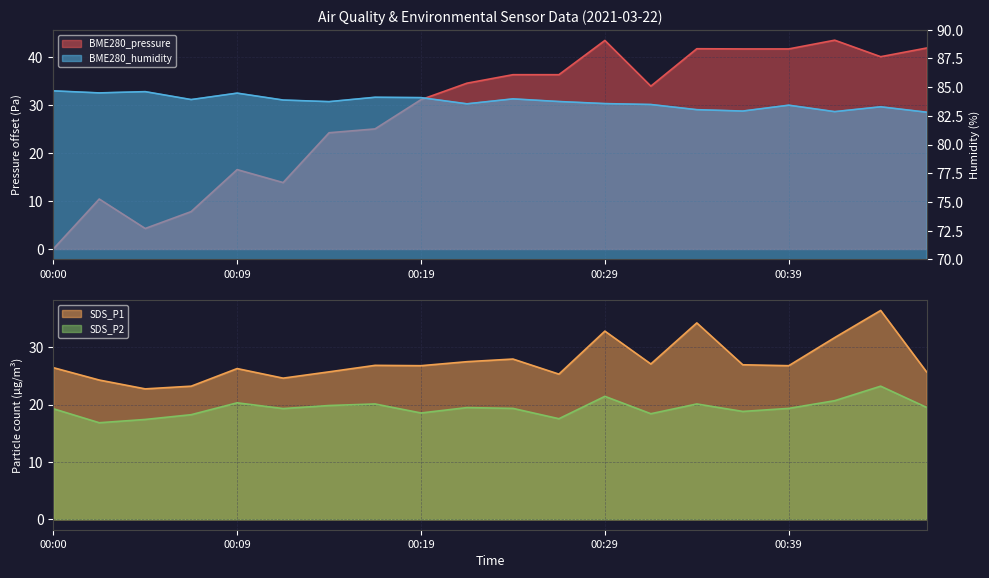

True or false: BME280_pressure has a value of 24.2 at 00:14.

True